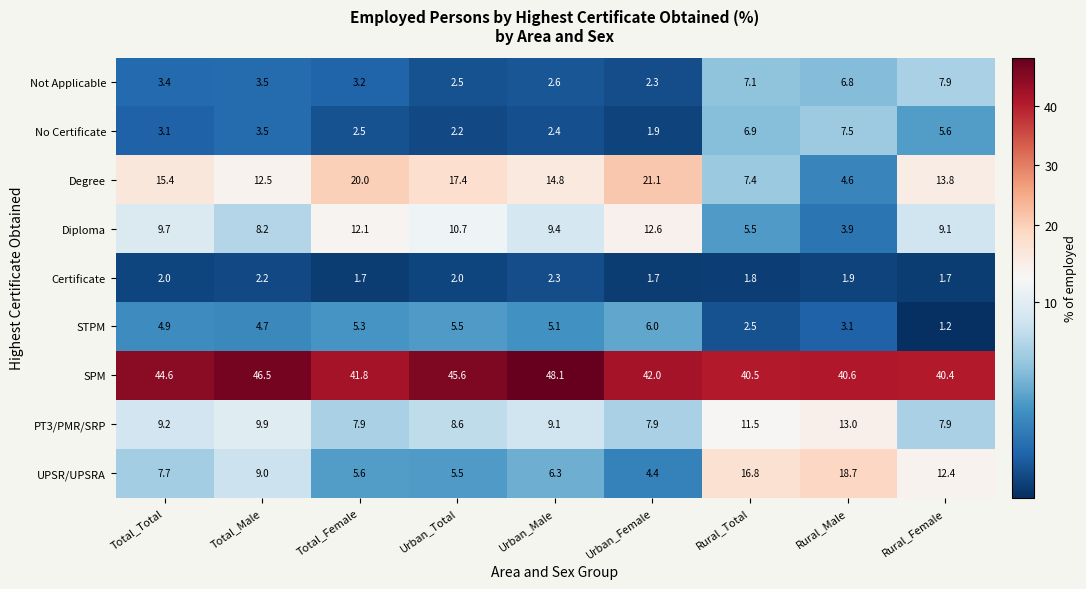

Rank the series by their maximum value, from highest to lowest.

SPM, Degree, UPSR/UPSRA, PT3/PMR/SRP, Diploma, Not Applicable, No Certificate, STPM, Certificate